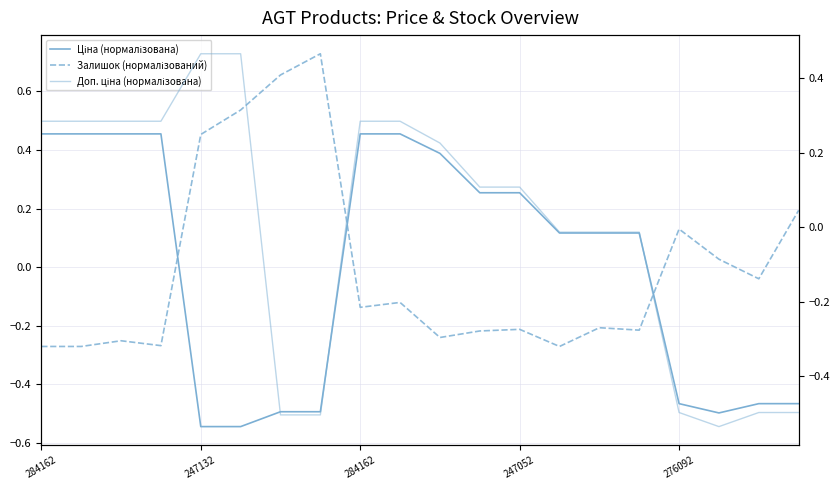

List the series in order of their peak value, lowest first.

Ціна (нормалізована), Доп. ціна (нормалізована), Залишок (нормалізований)